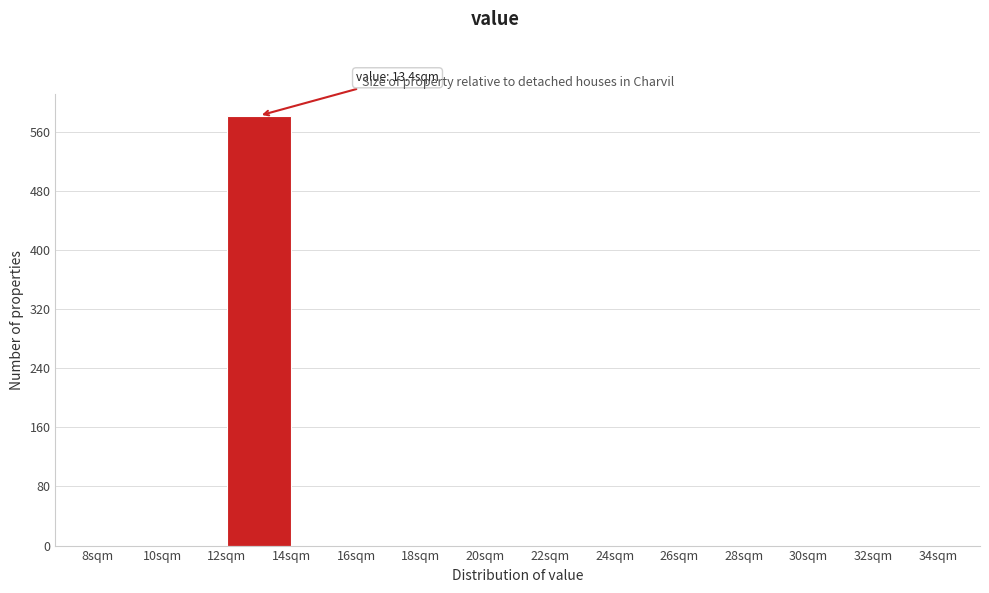

Which range on the x-axis has the tallest bar?

12 to 14